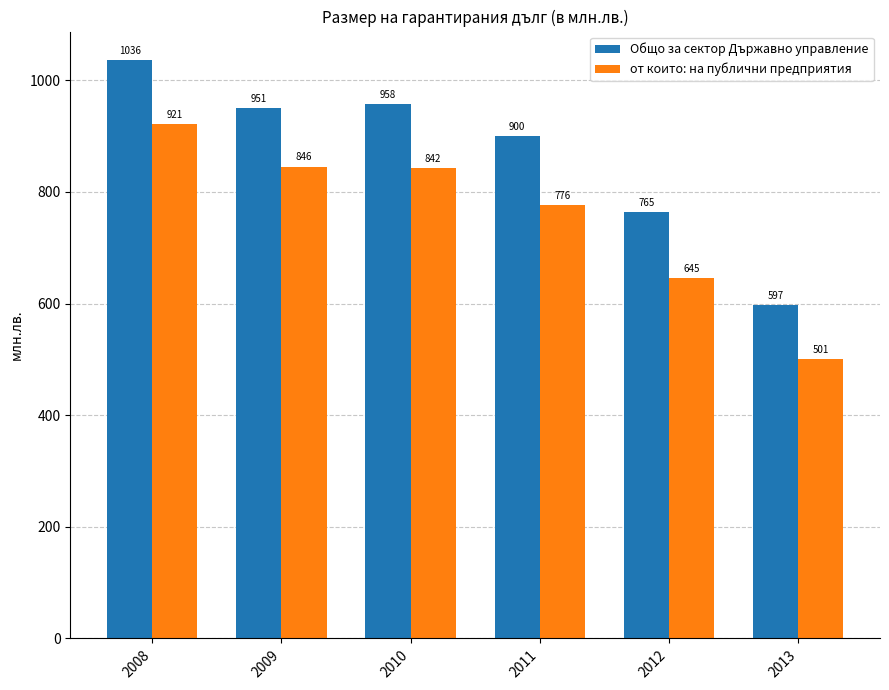

True or false: от които: на публични предприятия has a value of 287.1 at 2013.

False